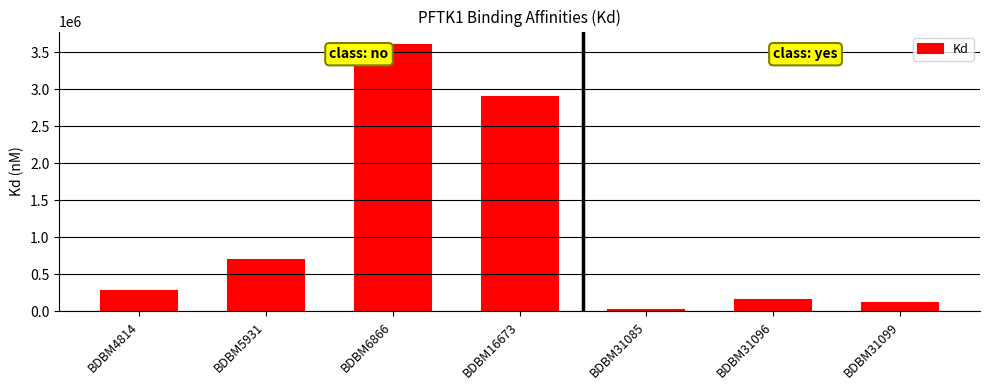

At which category does the chart reach its minimum across all series?

BDBM31085